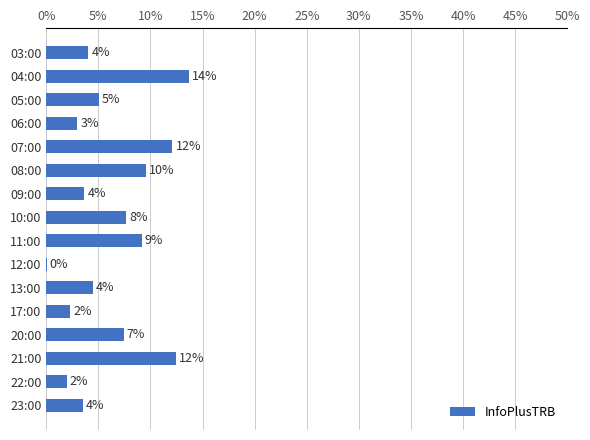

Are the bars horizontal?

Yes